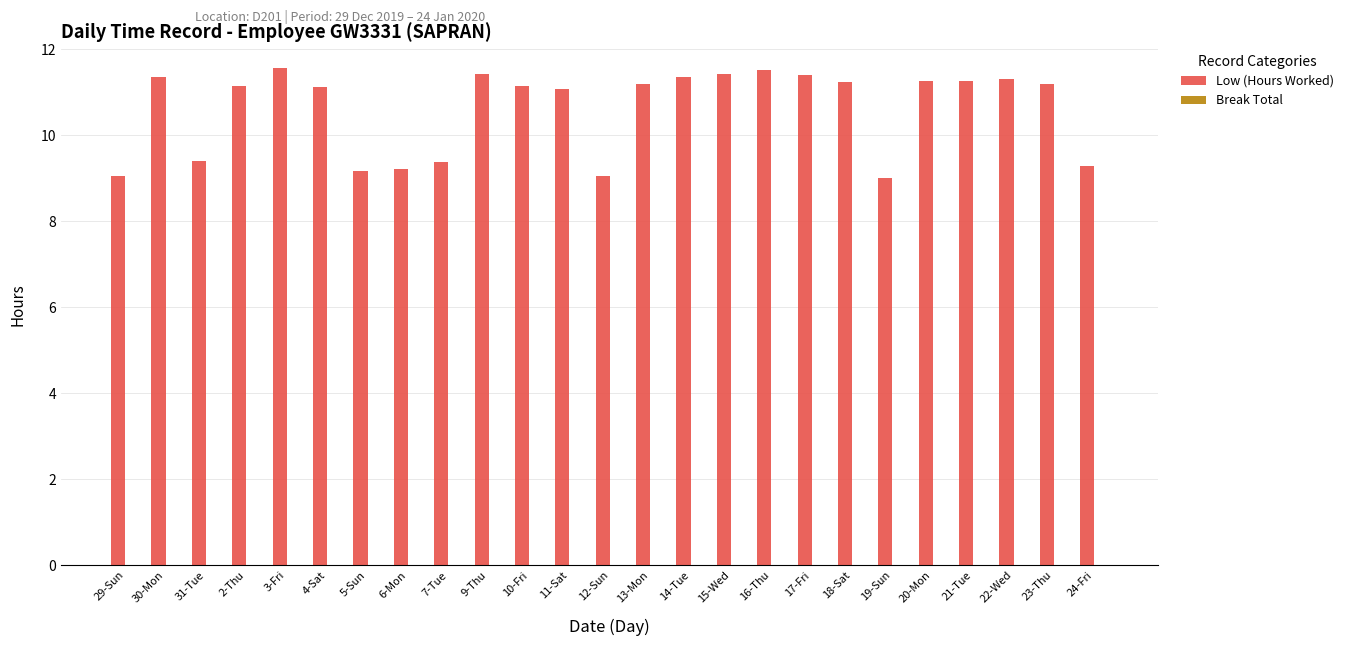

What is the value of the 11th bar from the left?

11.2